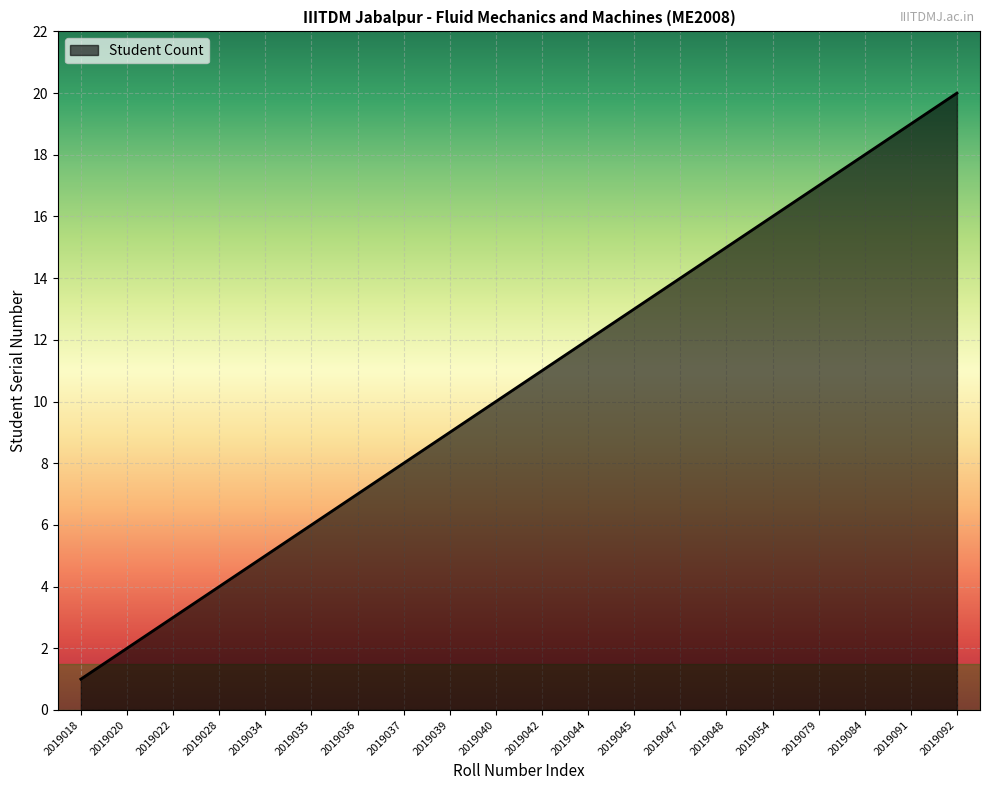

List the labels in order of value, largest first.

2019092, 2019091, 2019084, 2019079, 2019054, 2019048, 2019047, 2019045, 2019044, 2019042, 2019040, 2019039, 2019037, 2019036, 2019035, 2019034, 2019028, 2019022, 2019020, 2019018